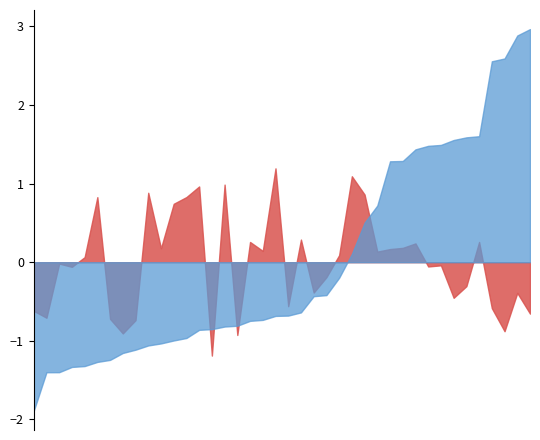

Rank the series at 14 from lowest to highest value.

Zeměpisná délka, Zeměpisná šířka